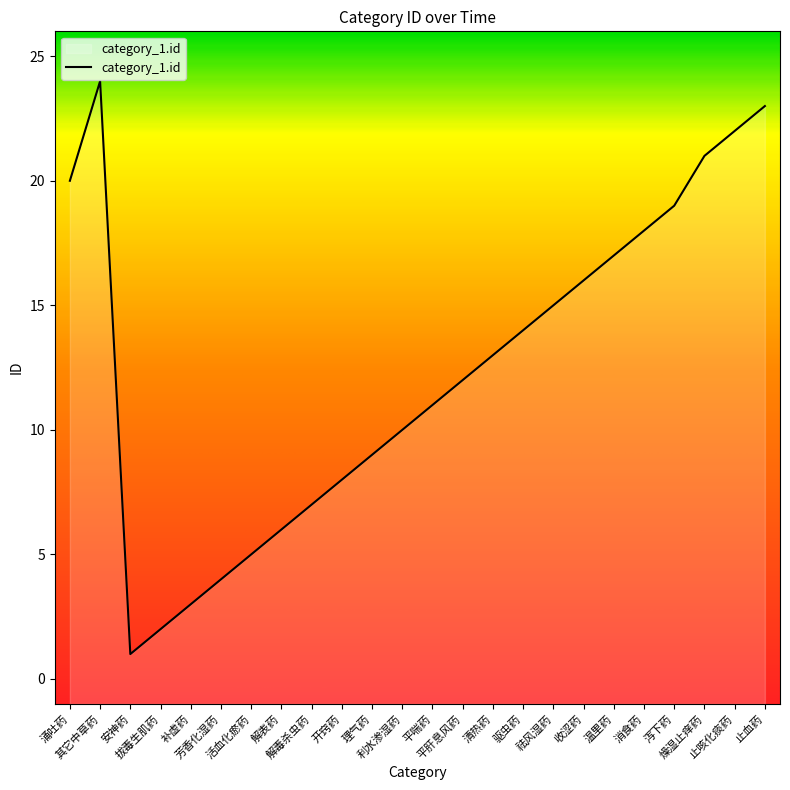

At which label does the data first exceed 13?

涌吐药